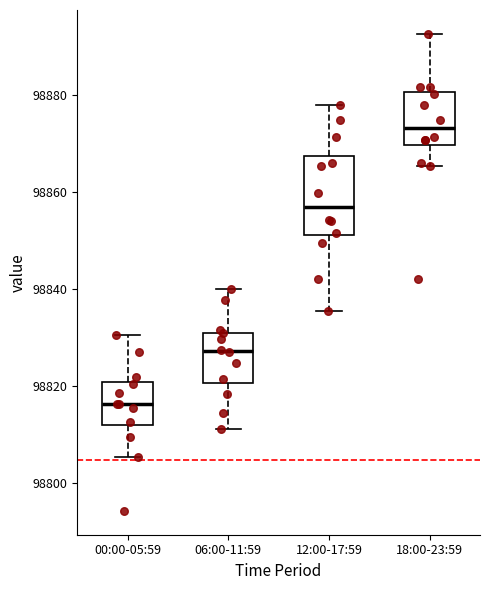

Reading left to right, transcribe this box plot: for each box, give where its median line is, the range the box spans, and where its two whiskers end, as read against the y-axis. The values are not printed on the chart, so give them approximately, as read against the axis.

00:00-05:59: median 98816, box 98812 to 98820, whiskers 98806 to 98830
06:00-11:59: median 98828, box 98820 to 98832, whiskers 98812 to 98840
12:00-17:59: median 98858, box 98852 to 98868, whiskers 98836 to 98878
18:00-23:59: median 98874, box 98870 to 98880, whiskers 98866 to 98892